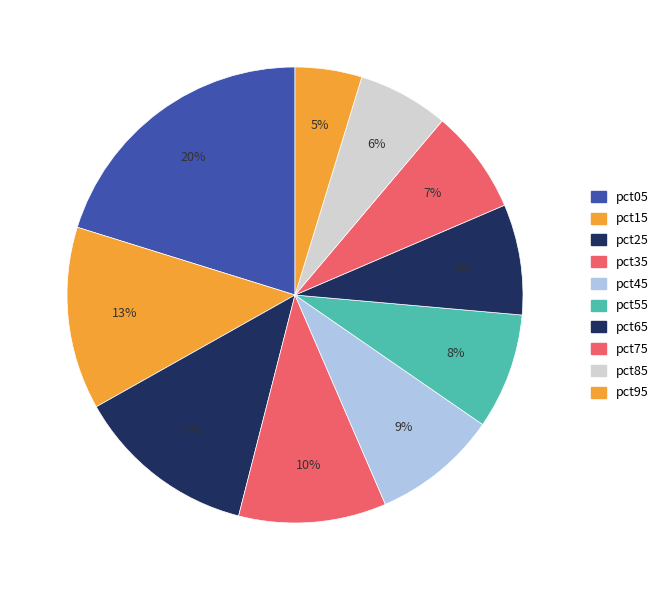

Count the number of slices in the pie.

10